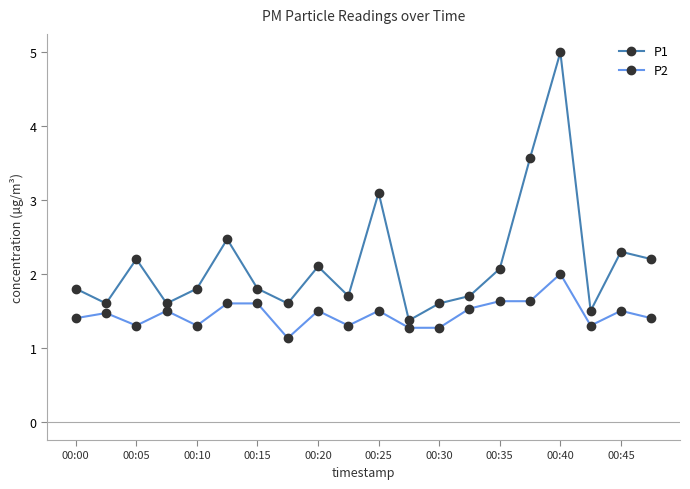

What is the value of the P2 point at the 5th from the left?

1.3